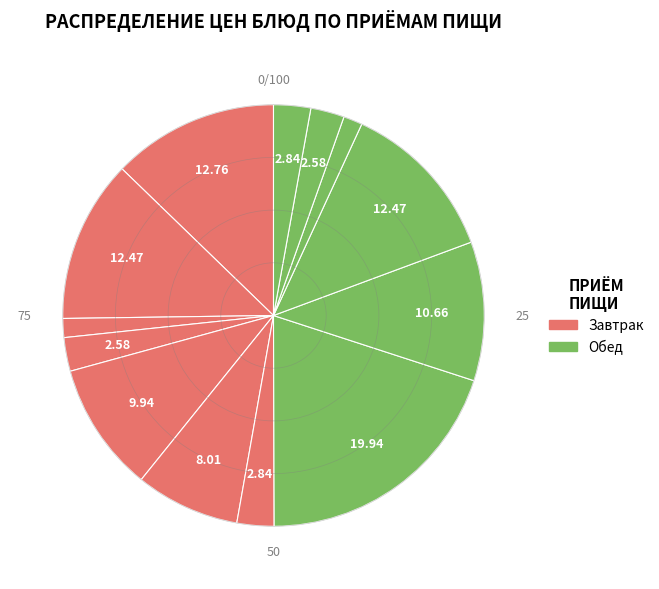

Is there a majority slice in this chart?

No